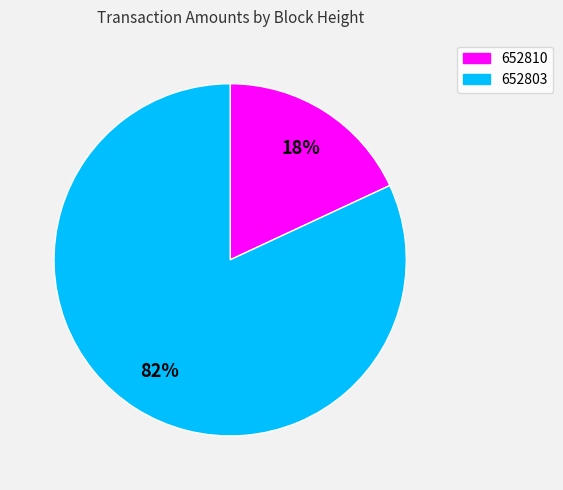

To the nearest percent, what is the difference between the largest and smallest slice percentages?

64%